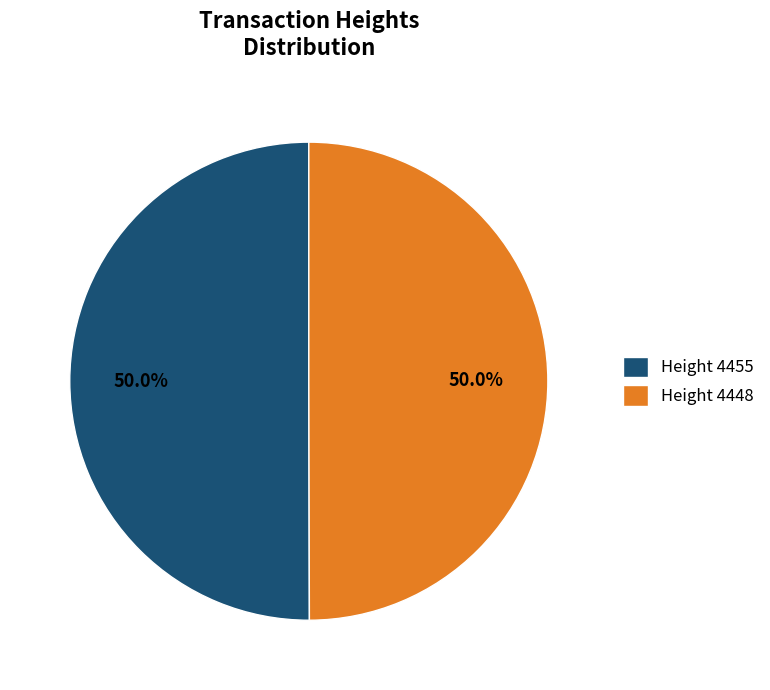

Do Height 4455 and Height 4448 together represent more than half of the pie?

Yes